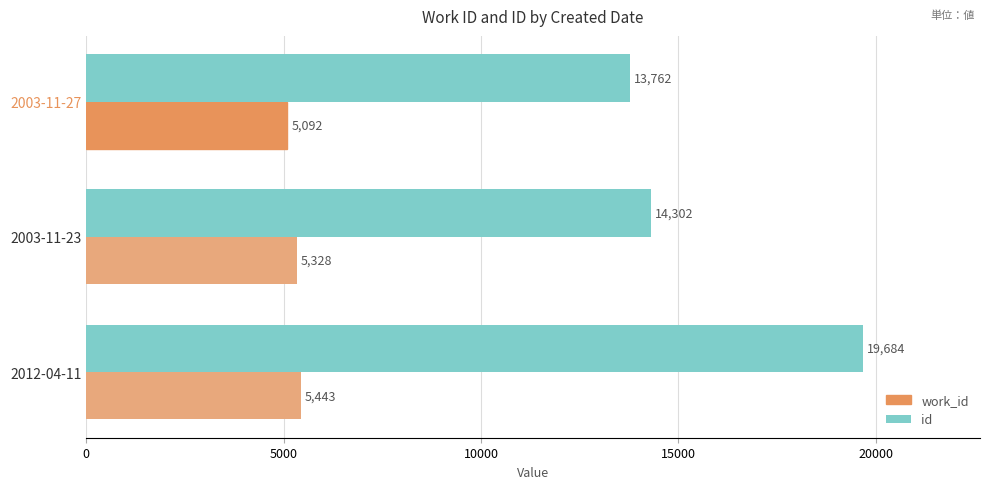

True or false: id has a value of 11965 at 2012-04-11.

False